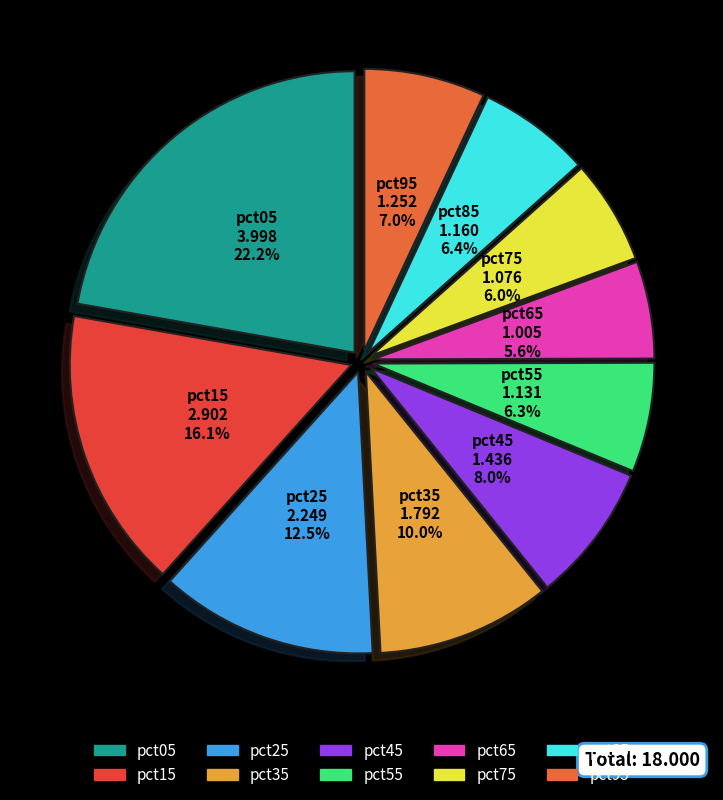

Does pct25 account for over 50% of the chart?

No